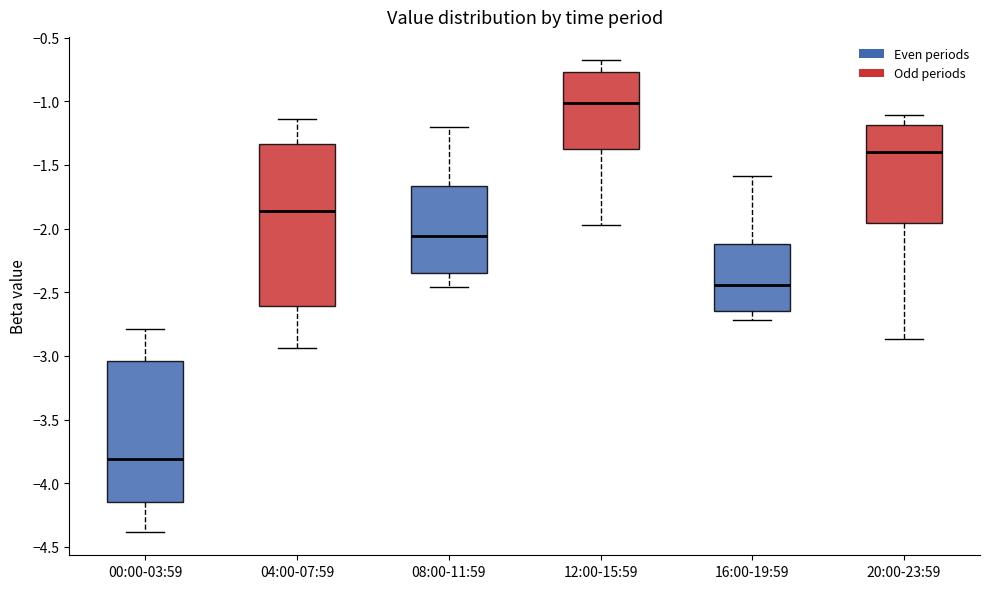

Which box has the lowest median line?

00:00-03:59